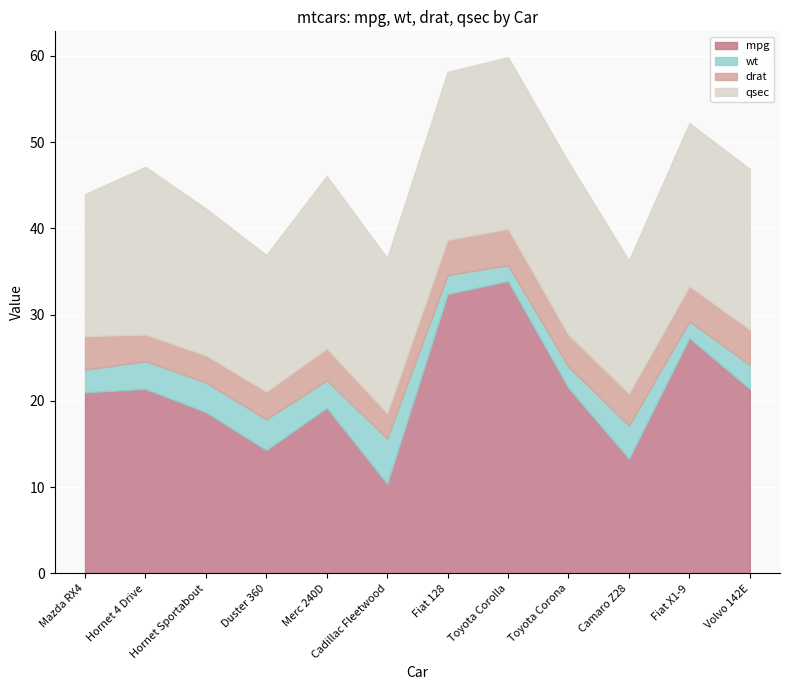

What are all the series names shown in the legend?

mpg, wt, drat, qsec